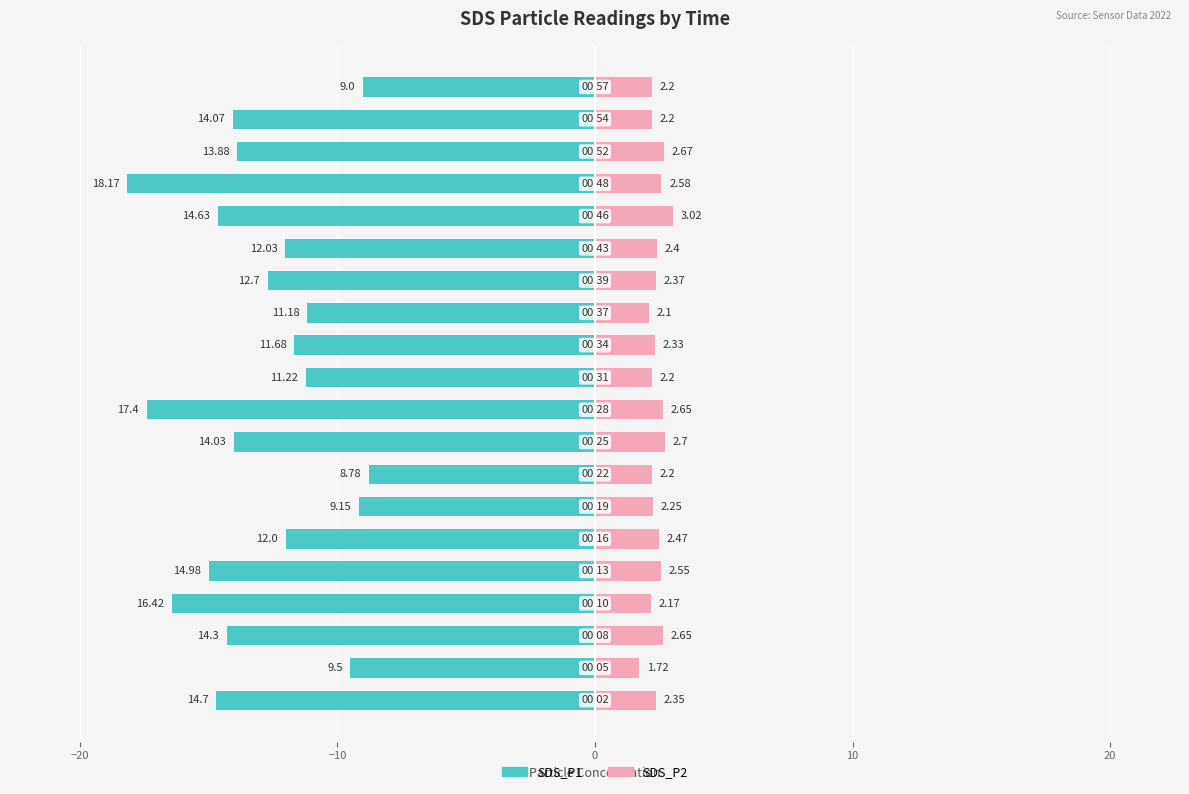

What is the highest value of the SDS_P1 series?

-8.8